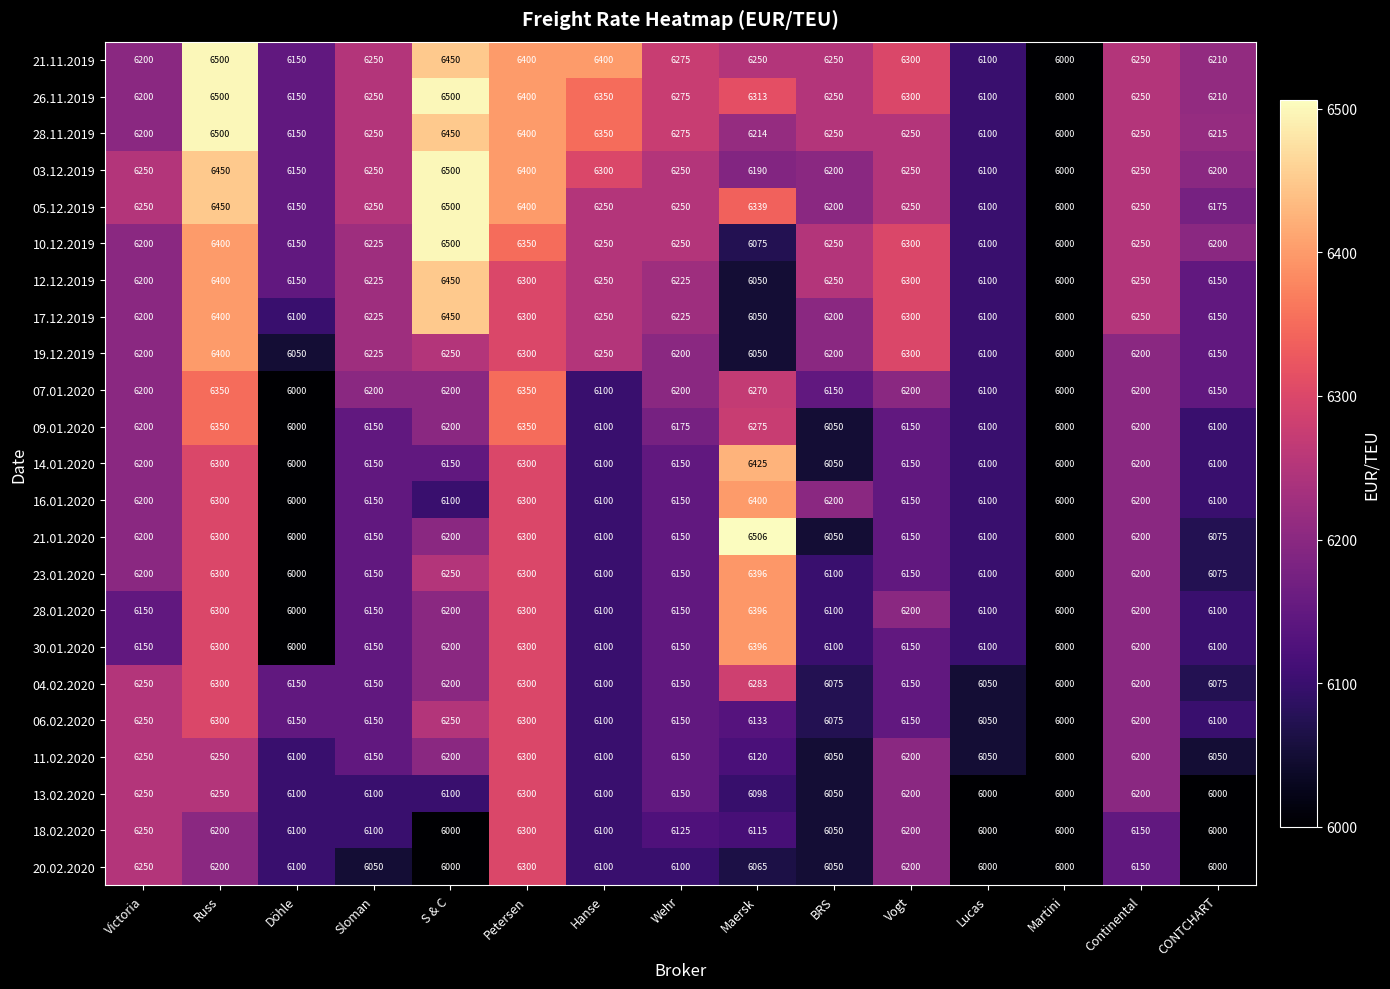

Is the value of 12.12.2019 at Wehr greater than the value of 11.02.2020 at BRS?

Yes